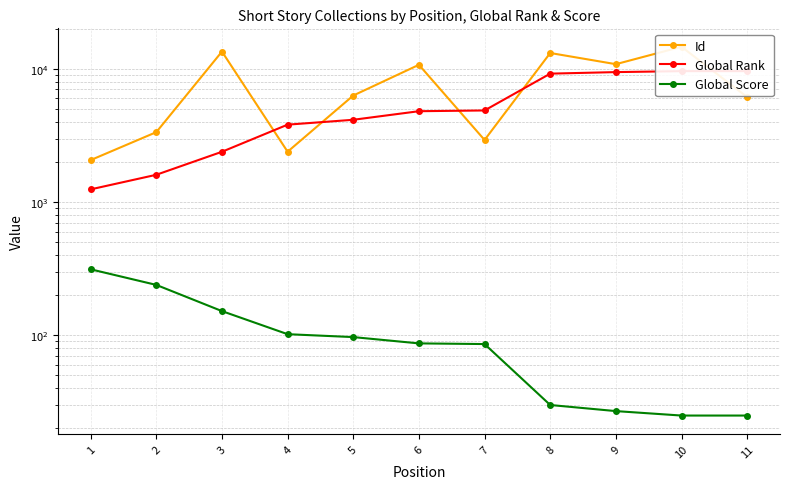

Reading left to right, transcribe all the data shown in this chart.

Id: 2066	3349	13477	2388	6307	10724	2925	13149	10840	14644	6139
Global Rank: 1246	1603	2386	3812	4147	4809	4872	9205	9453	9610	9615
Global Score: 313	239	152	102	97	87	86	30	27	25	25